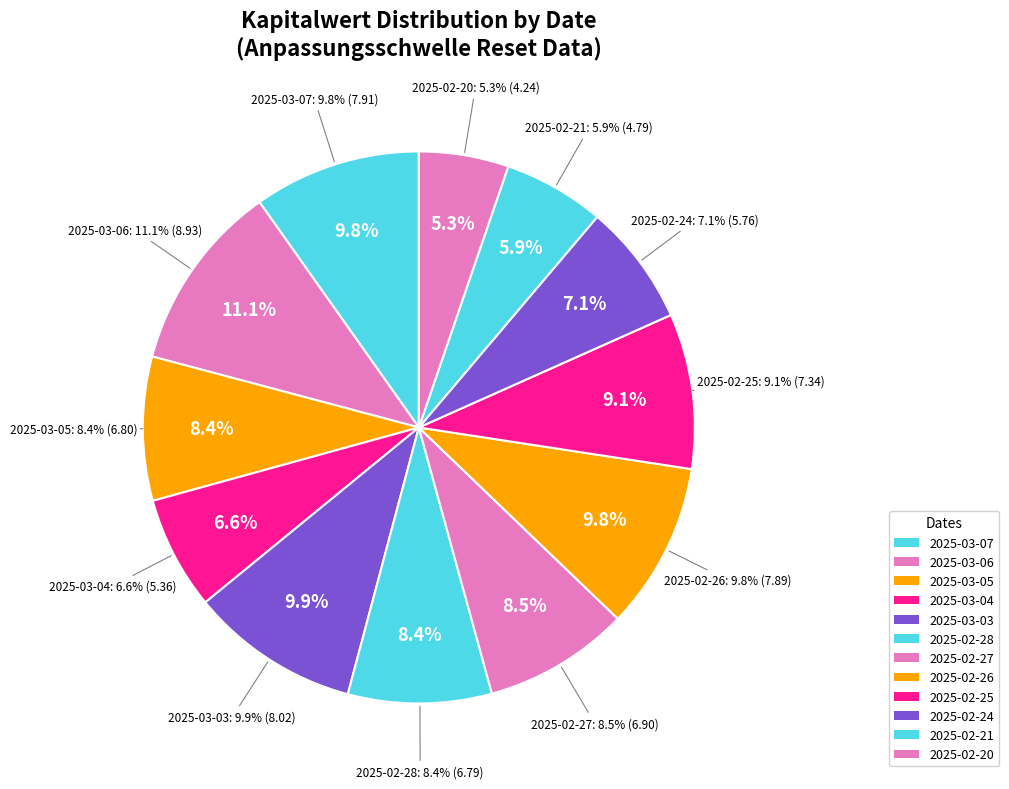

What is the largest slice in the pie chart?

2025-03-06